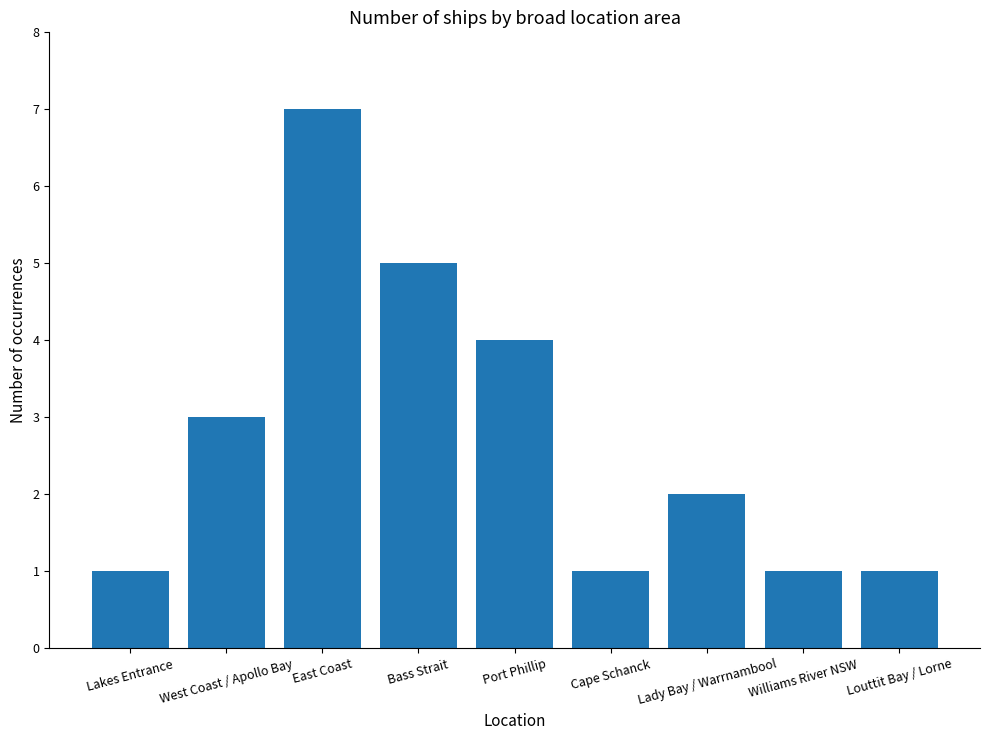

Reading left to right, transcribe all the data shown in this chart.

1	3	7	5	4	1	2	1	1